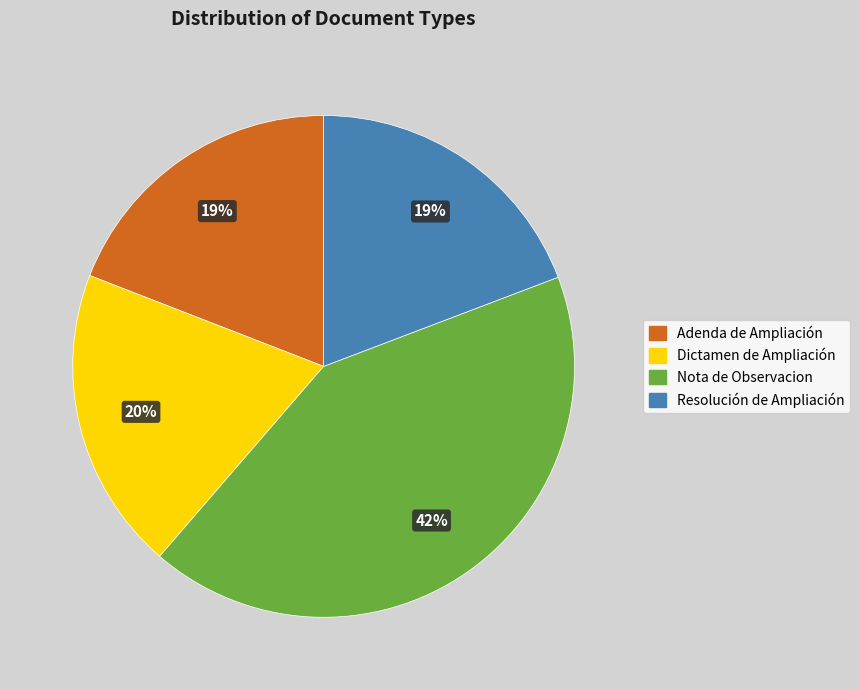

What percentage is the Adenda de Ampliación slice, to the nearest percent?

19%